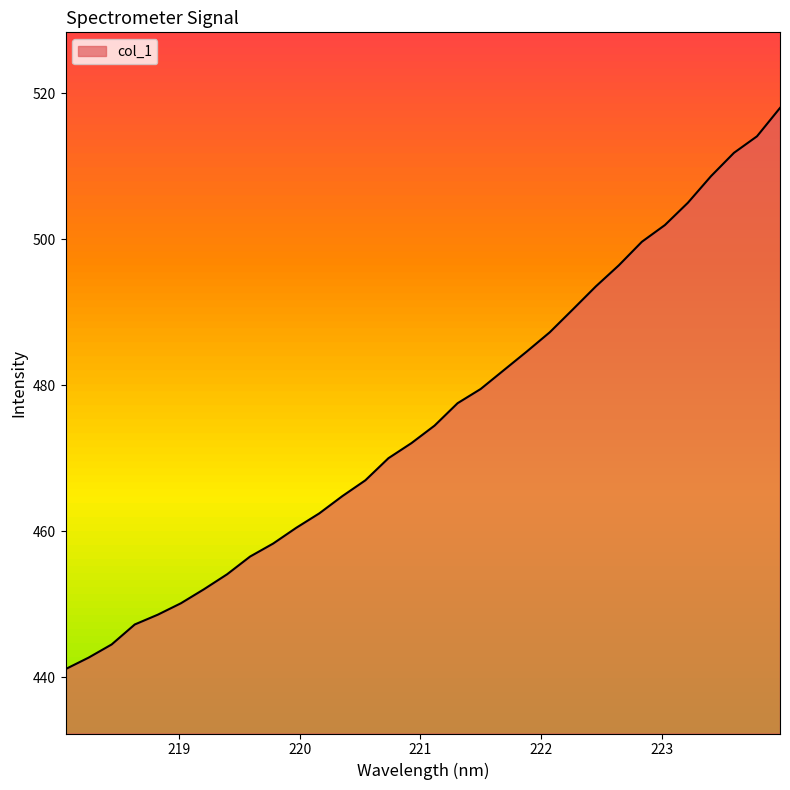

What is the greatest value displayed?

518.0